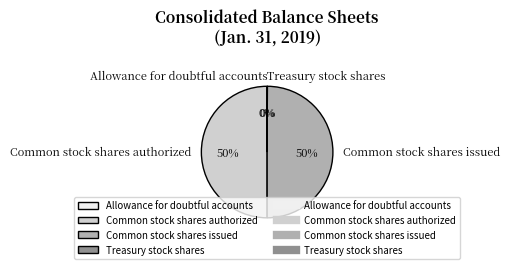

Is it true that Common stock shares authorized is 60% of the pie?

False